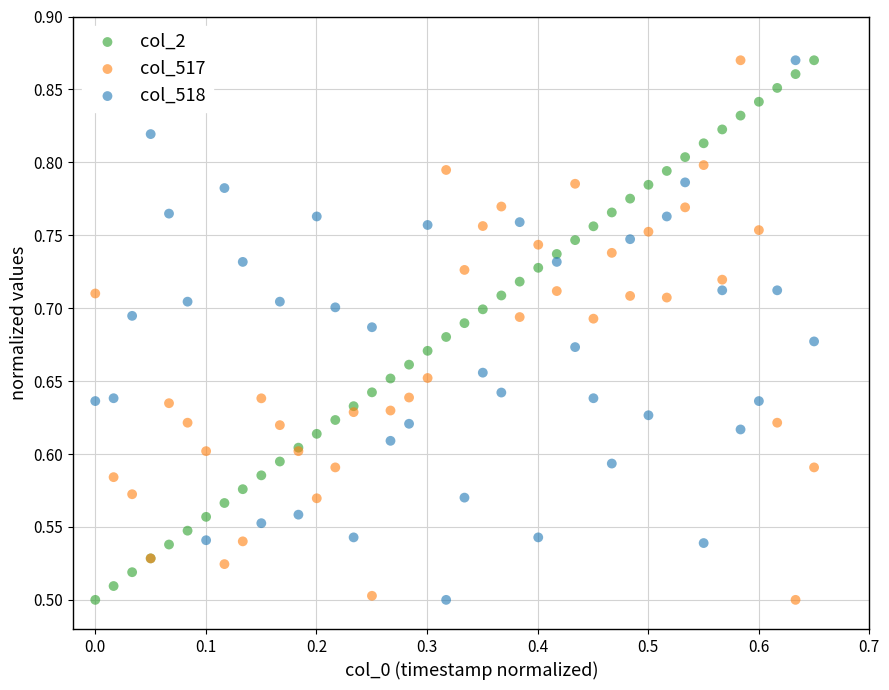

What are all the series names shown in the legend?

col_2, col_517, col_518